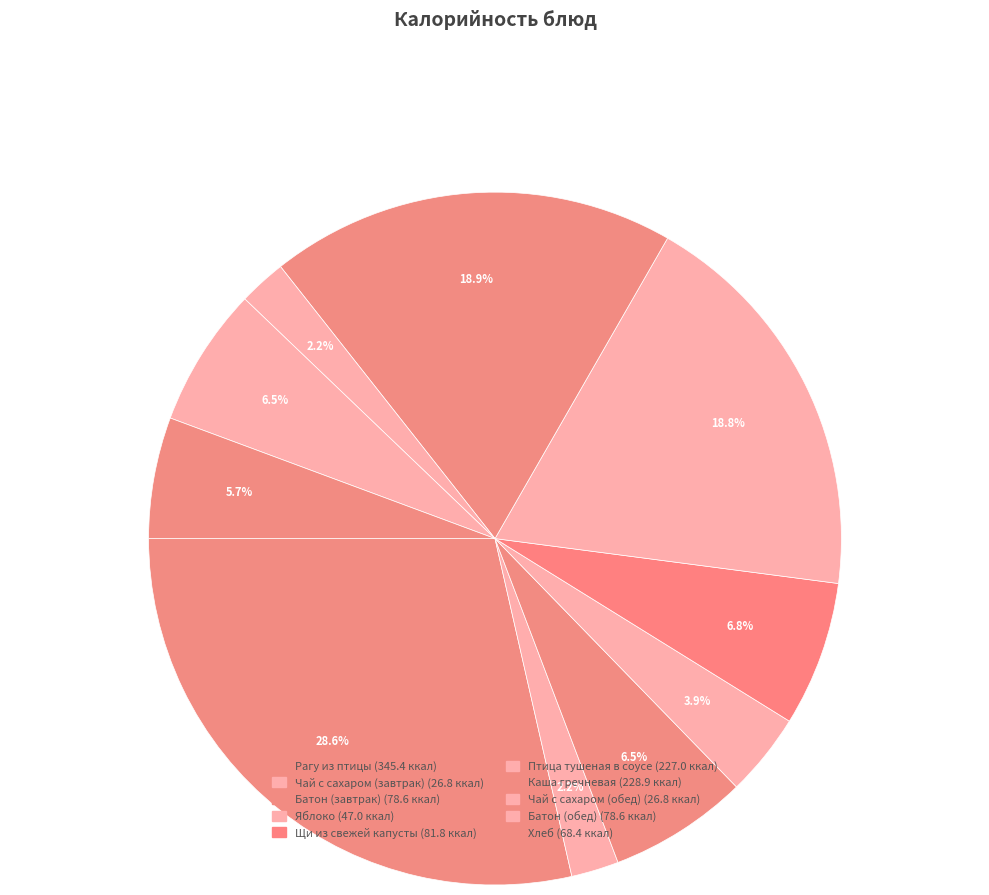

Is it true that Птица тушеная в соусе is 5% of the pie?

False